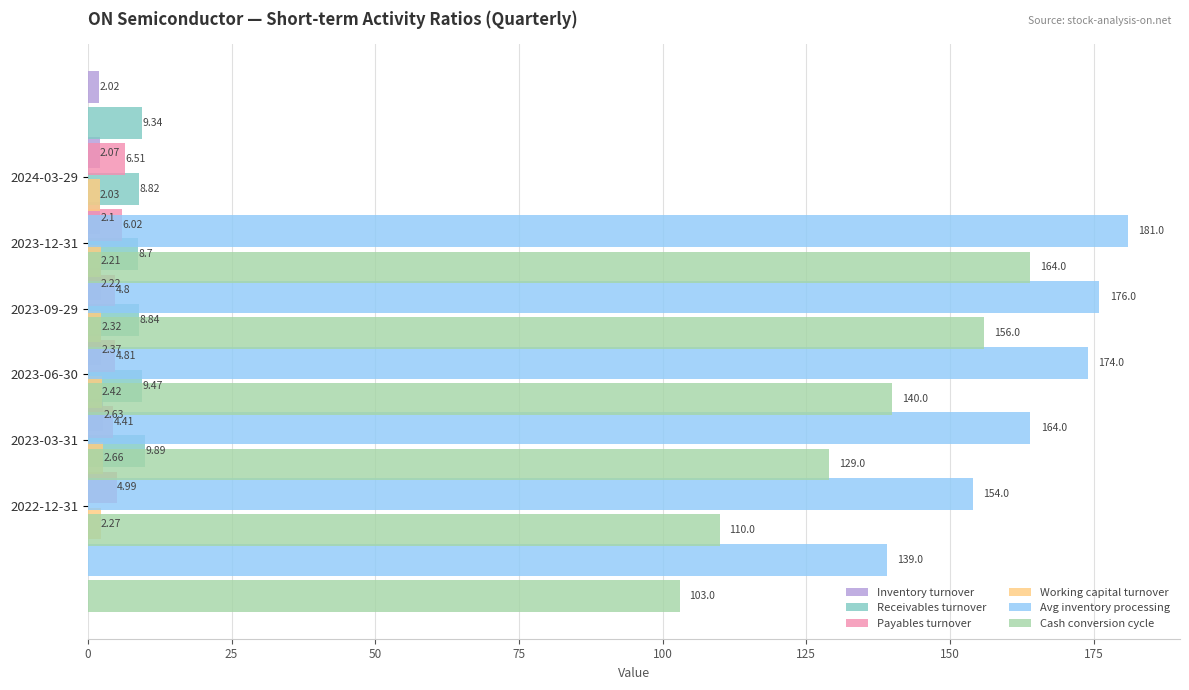

What is the average value of the Inventory turnover series?

2.2